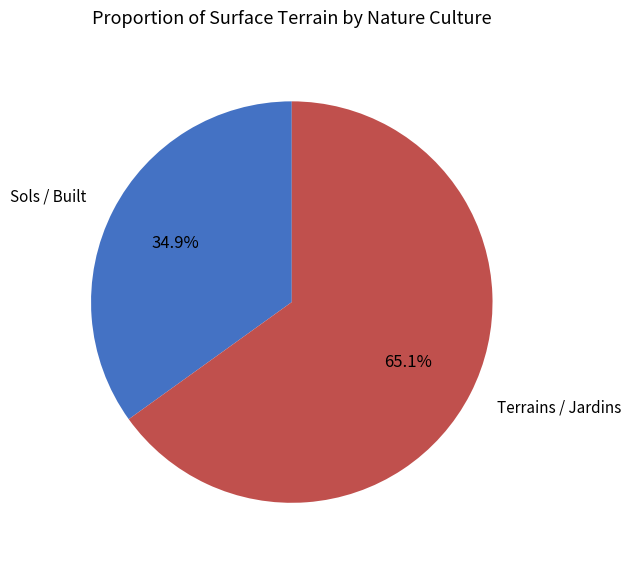

Does any single category account for the majority?

Yes